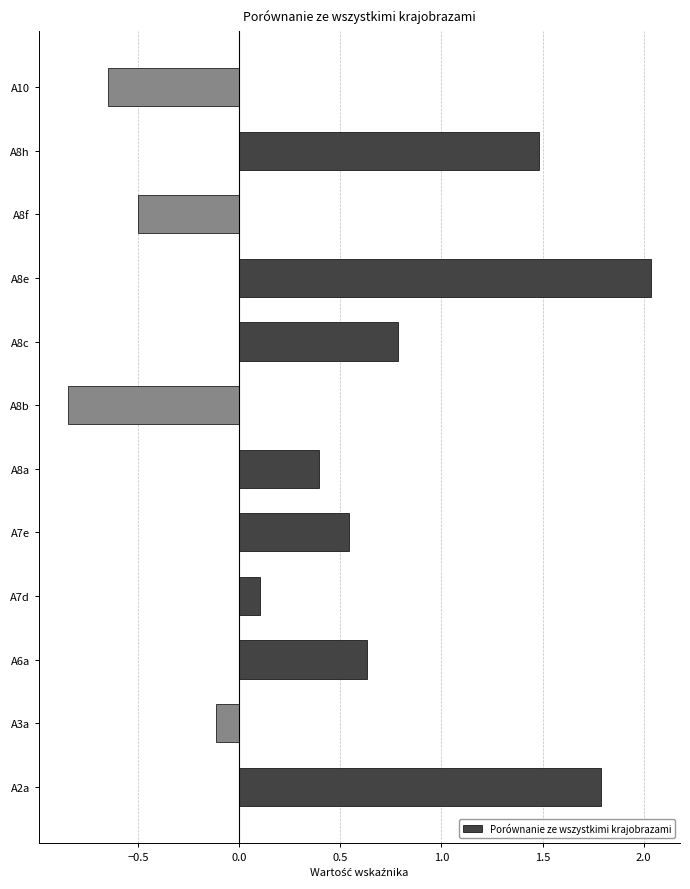

Are the bars grouped side by side (vs. stacked)?

No